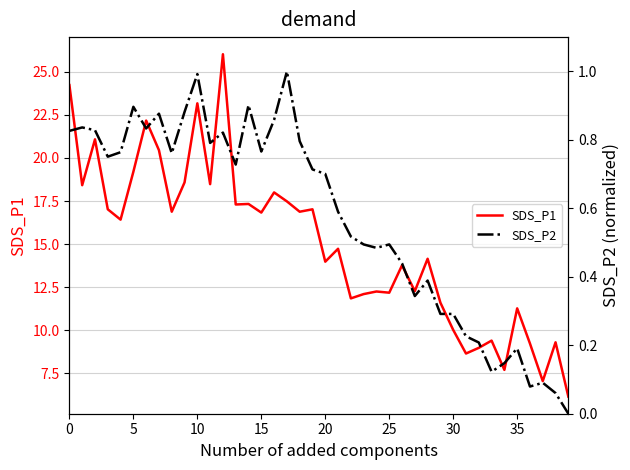

Is it true that SDS_P1 equals 26.0 at 15?

False